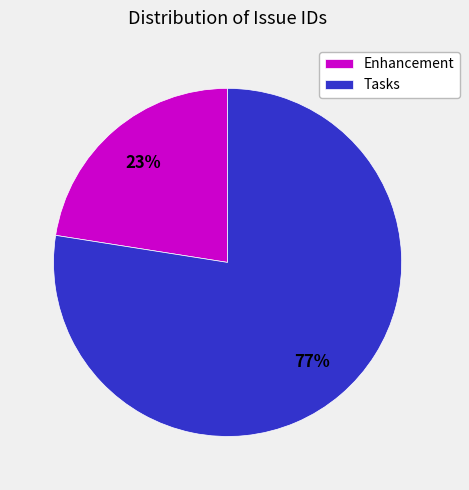

Which has a higher value, Tasks or Enhancement?

Tasks